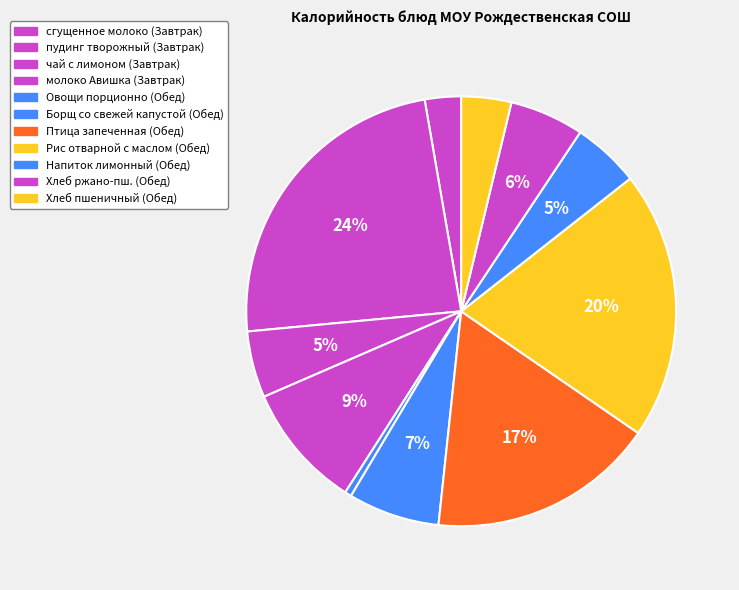

Which category has the smallest portion of the pie?

Овощи порционно